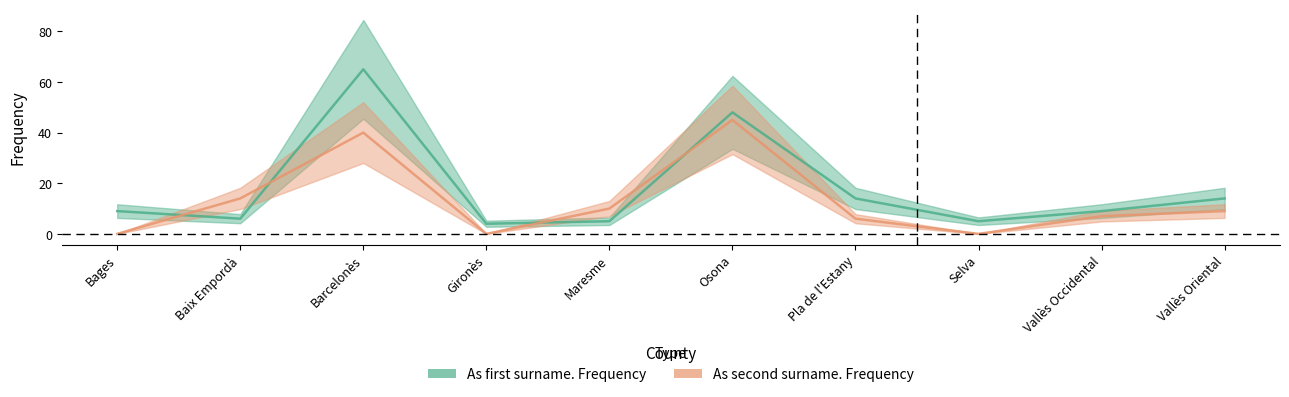

Rank the series by their maximum value, from highest to lowest.

As first surname. Frequency, As second surname. Frequency